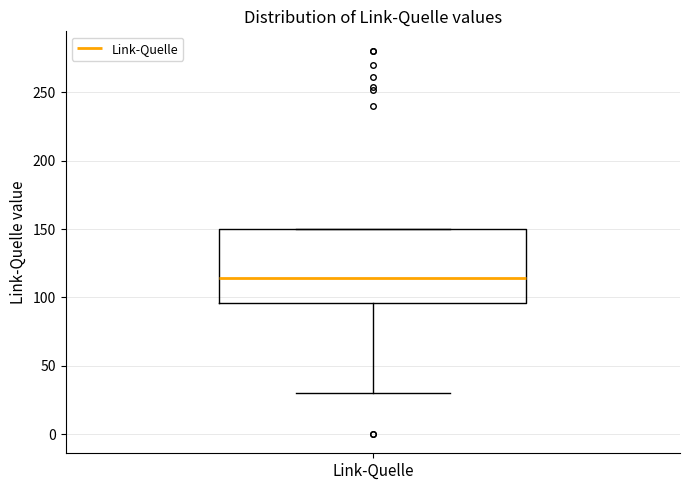

Where does the median line of the box for Link-Quelle sit on the y-axis? The values are not printed on the chart, so give them approximately, as read against the axis.

115